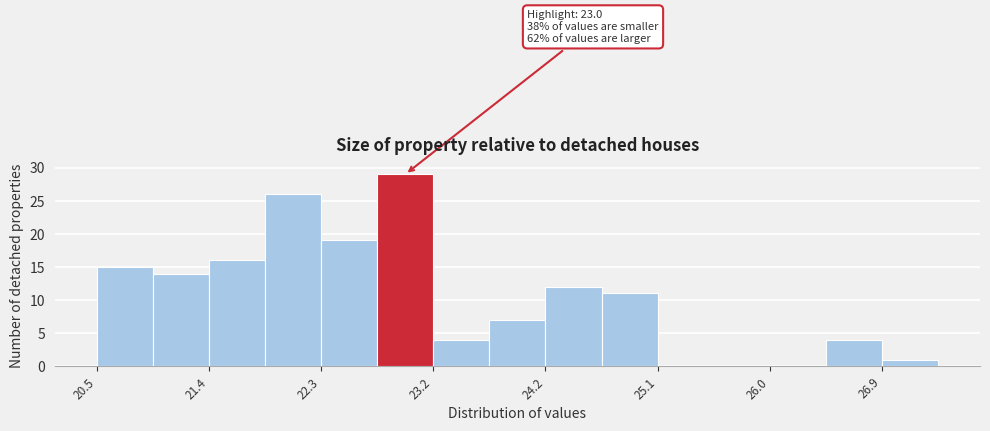

Which range on the x-axis has the tallest bar?

22.8 to 23.2